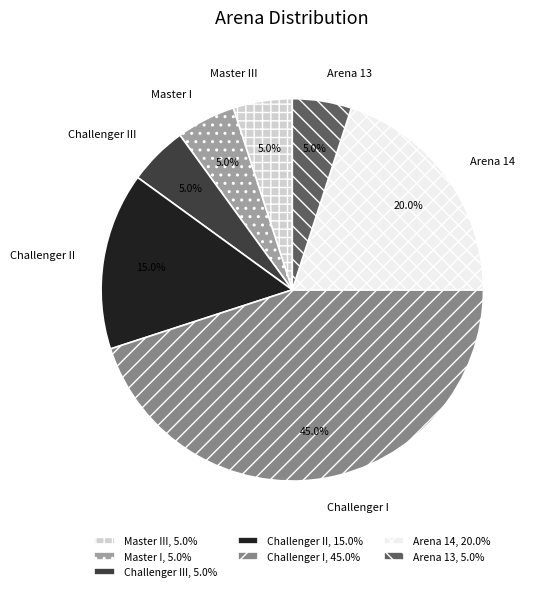

What percentage is the Master I slice, to the nearest percent?

5%